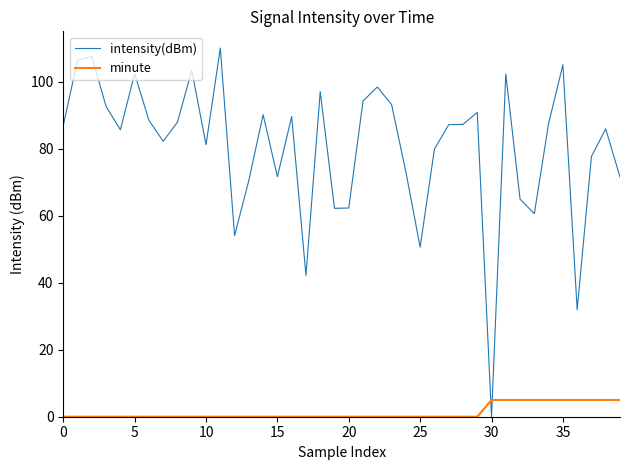

How many minute values are between 0 and 5?

40